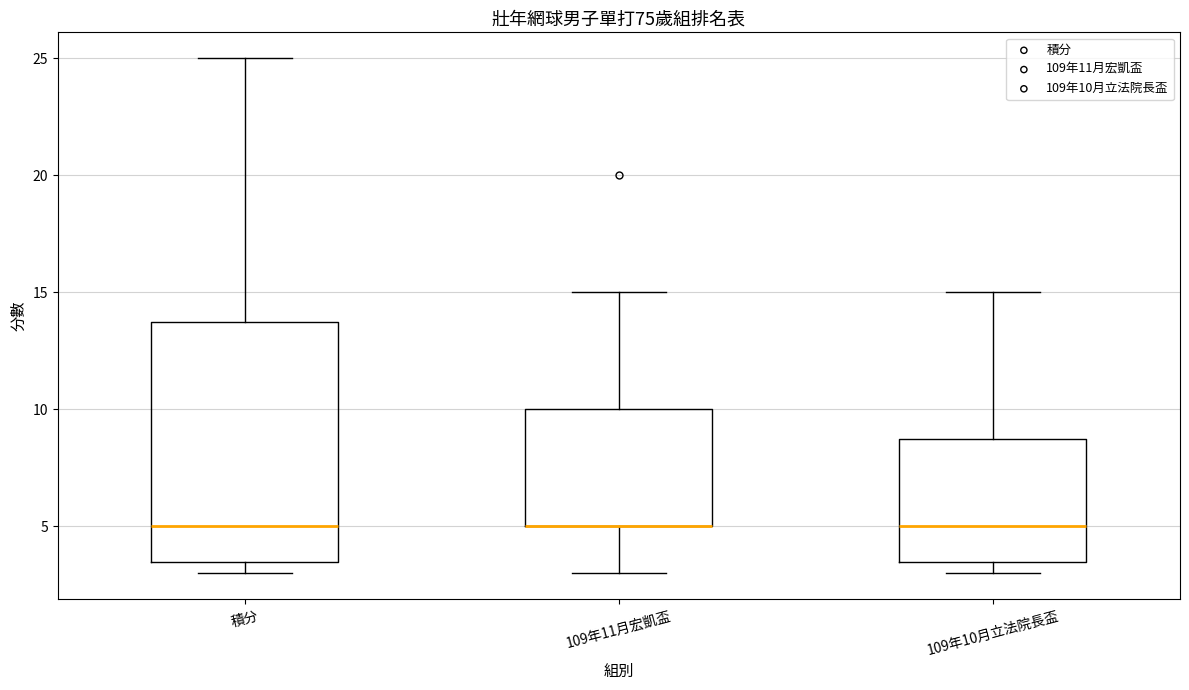

Reading left to right, read every box against the y-axis: the position of its median line, the range the box covers, and the ends of its whiskers. The values are not printed on the chart, so give them approximately, as read against the axis.

積分: median 5.0, box 3.5 to 14.0, whiskers 3.0 to 25.0
109年11月宏凱盃: median 5.0 (drawn on the box's lower edge), box 5.0 to 10.0, whiskers 3.0 to 15.0
109年10月立法院長盃: median 5.0, box 3.5 to 9.0, whiskers 3.0 to 15.0